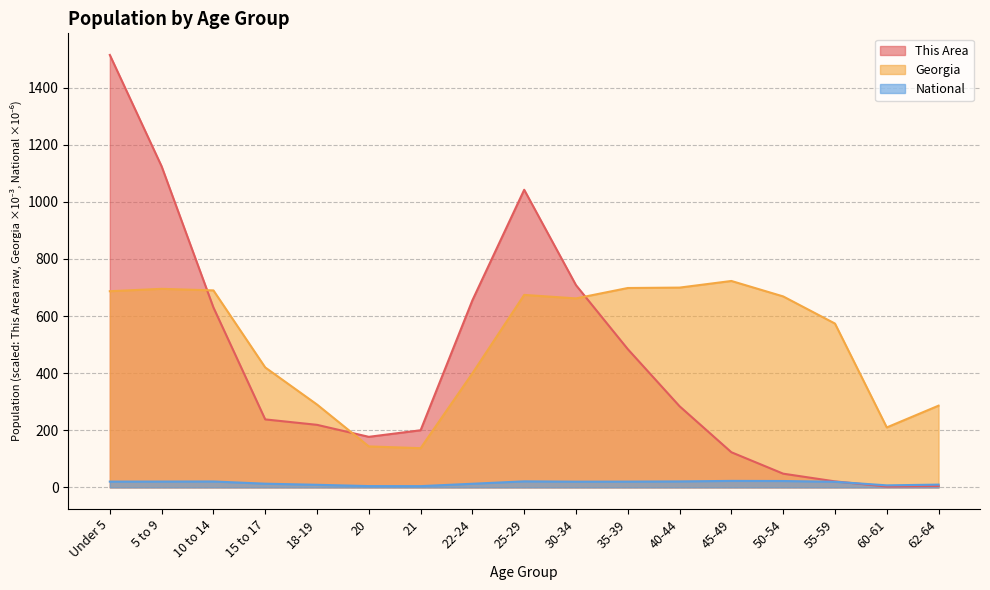

Which series has the largest total across all categories?

Georgia